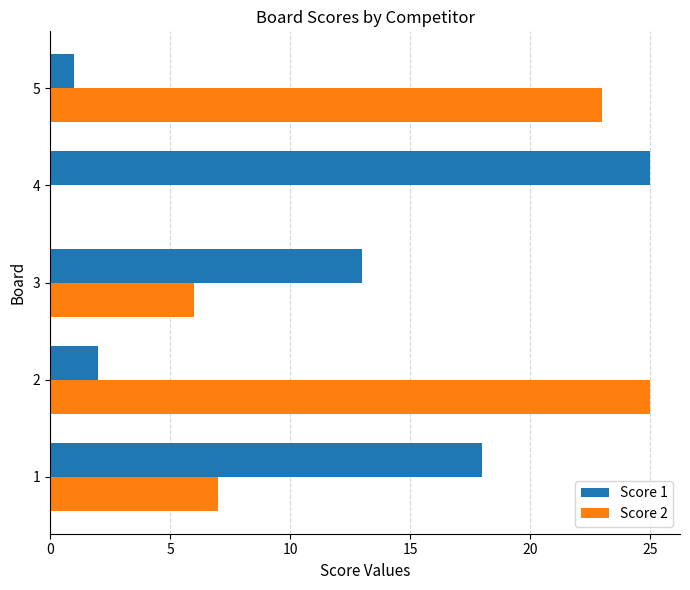

Is the value of Score 1 at 1 greater than the value of Score 2 at 4?

Yes